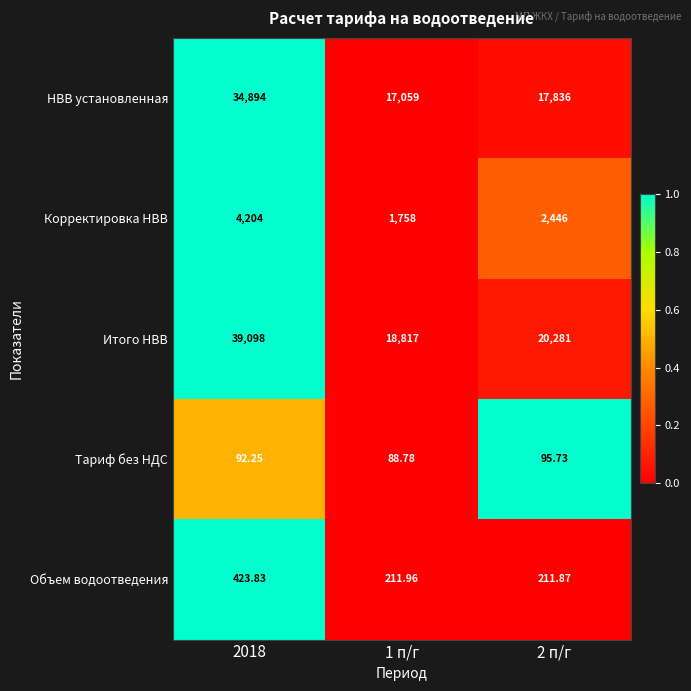

Which series has the widest spread of values?

Итого НВВ